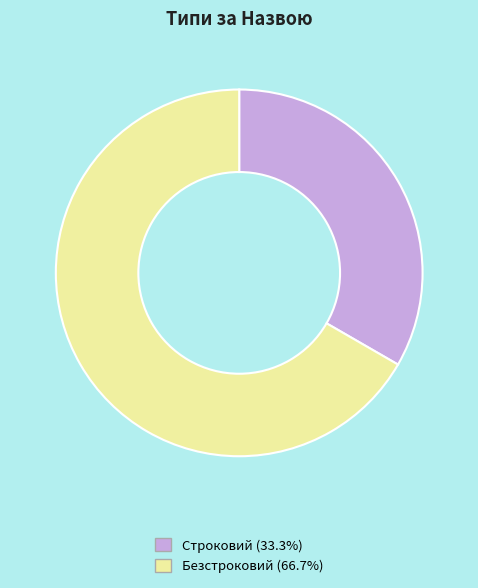

Does Строковий (33.3%) account for over 50% of the chart?

No